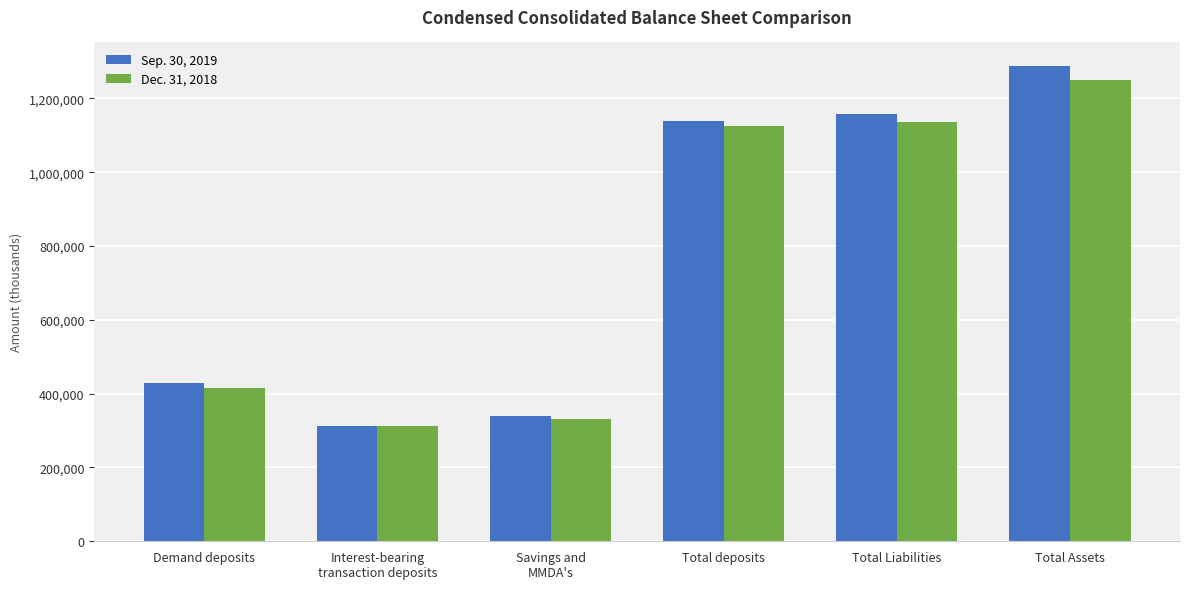

At which category is the sum across all series the highest?

Total Assets